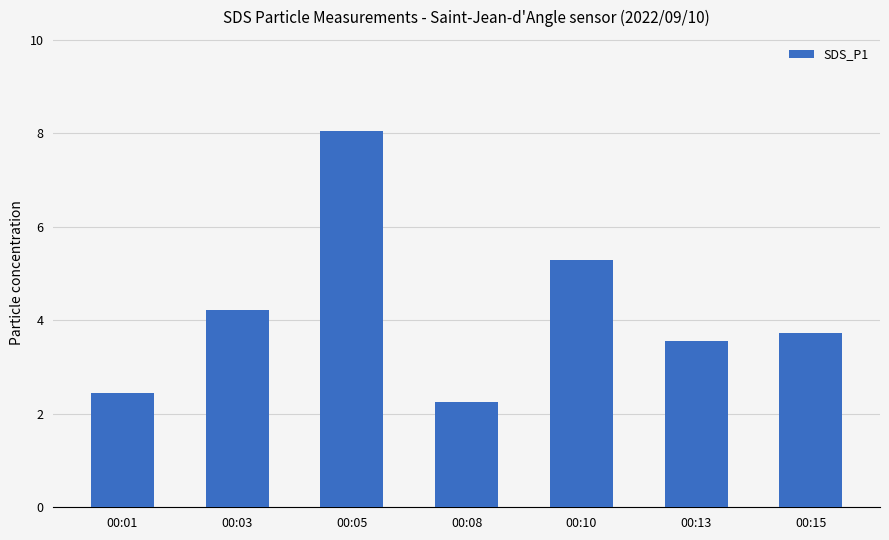

What is the value of the 1st bar from the left?

2.5